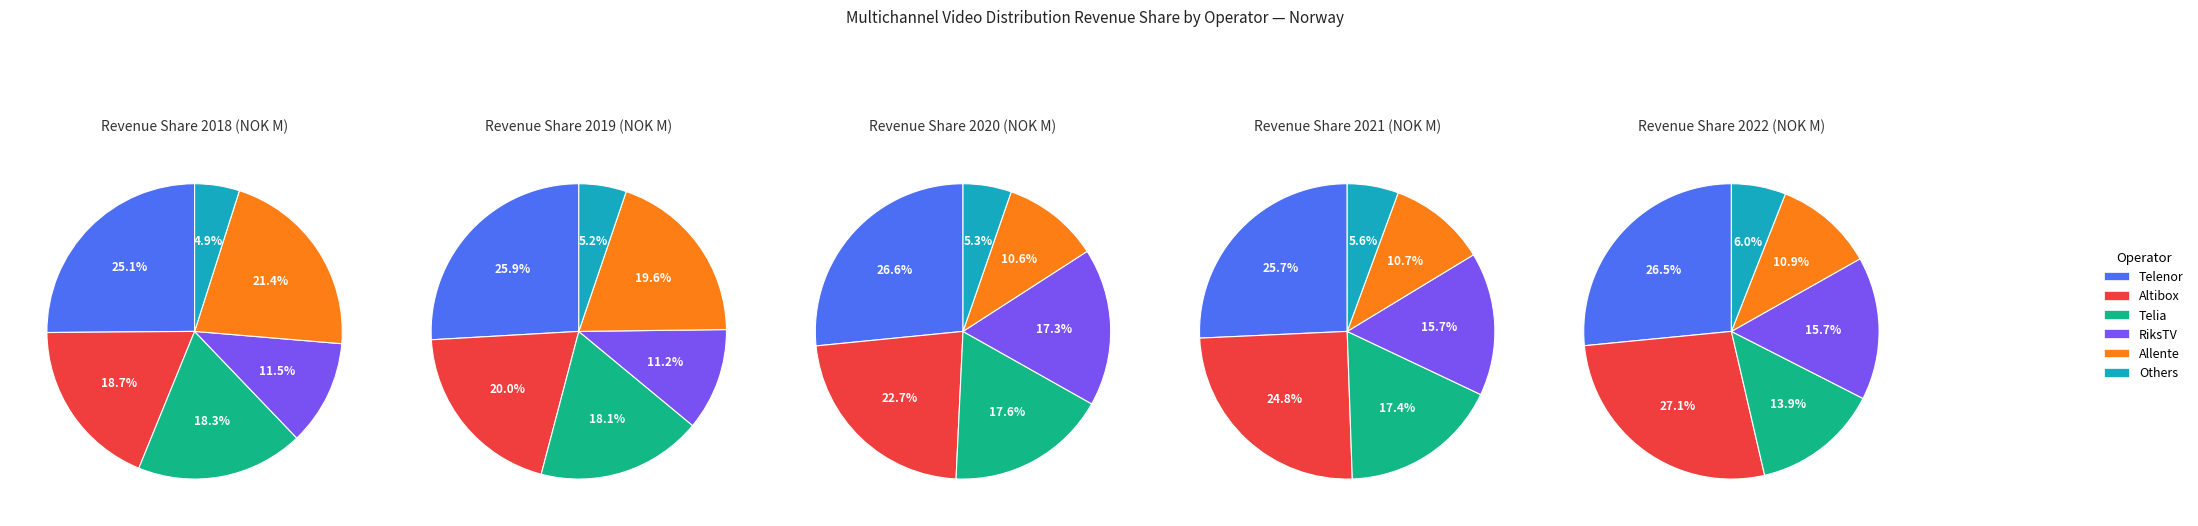

How much of the chart is everything except Telia?

81.7%